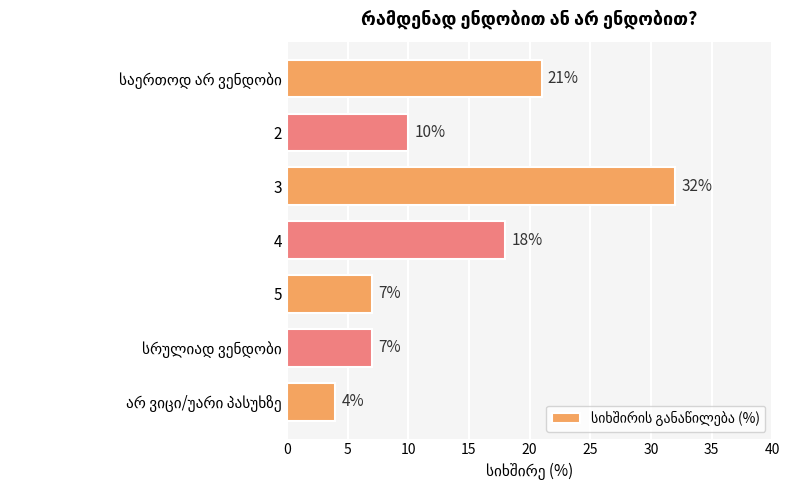

Reading top to bottom, what are all the values shown in this chart?

21	10	32	18	7	7	4